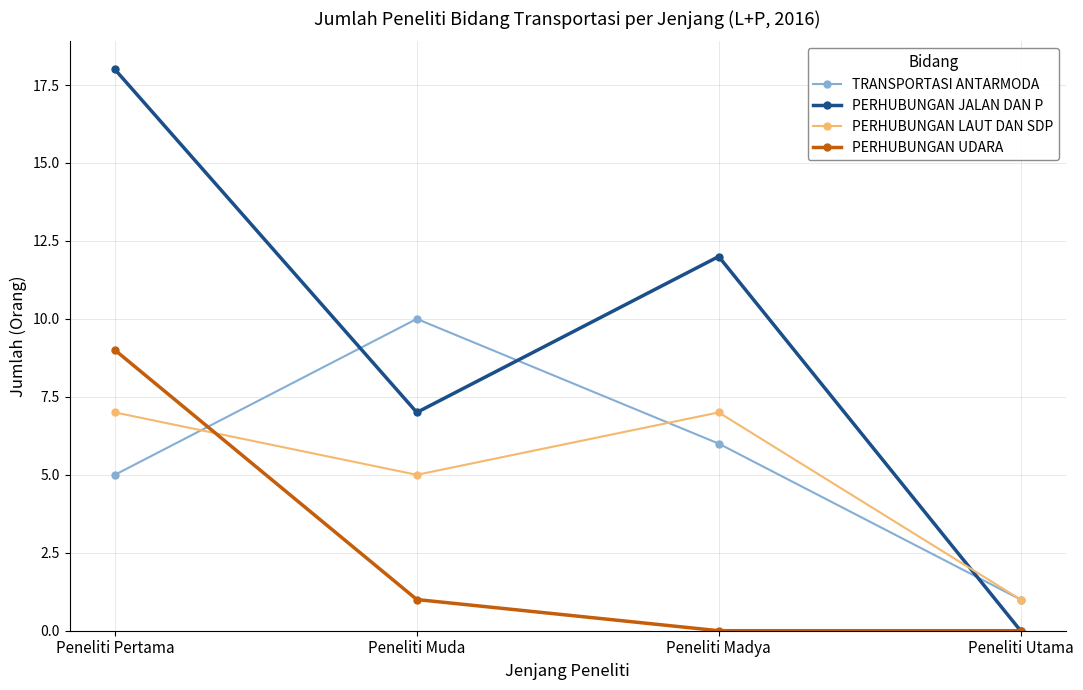

Which series has the widest spread of values?

PERHUBUNGAN JALAN DAN P